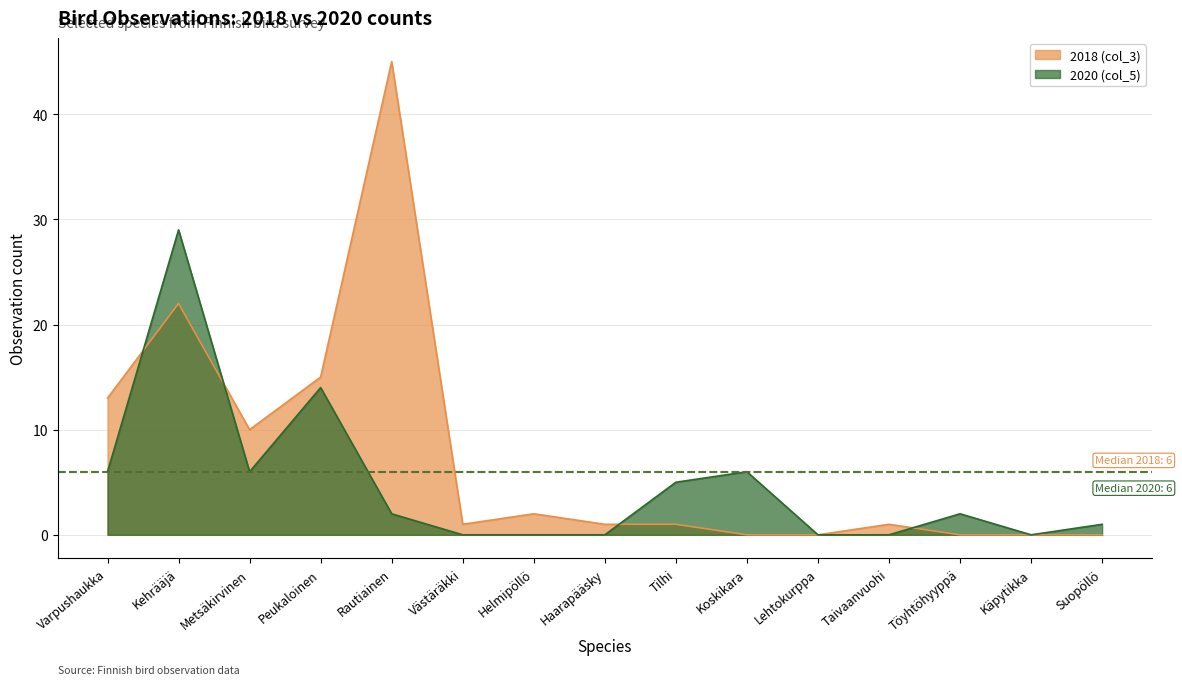

Reading left to right, extract all data points from this chart.

2018 (col_3): 13	22	10	15	45	1	2	1	1	0	0	1	0	0	0
2020 (col_5): 6	29	6	14	2	0	0	0	5	6	0	0	2	0	1